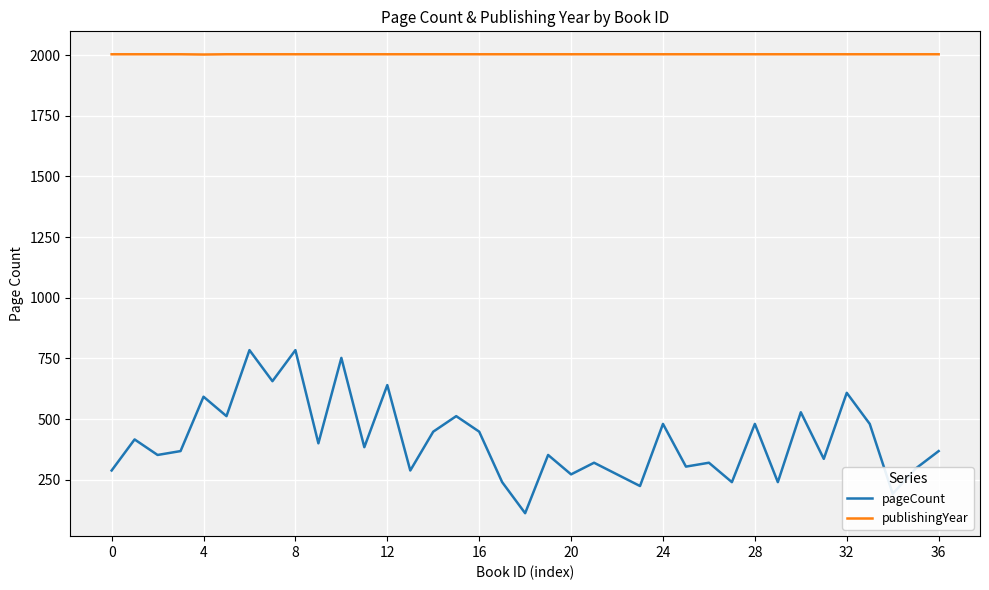

Which series has the largest total across all categories?

publishingYear